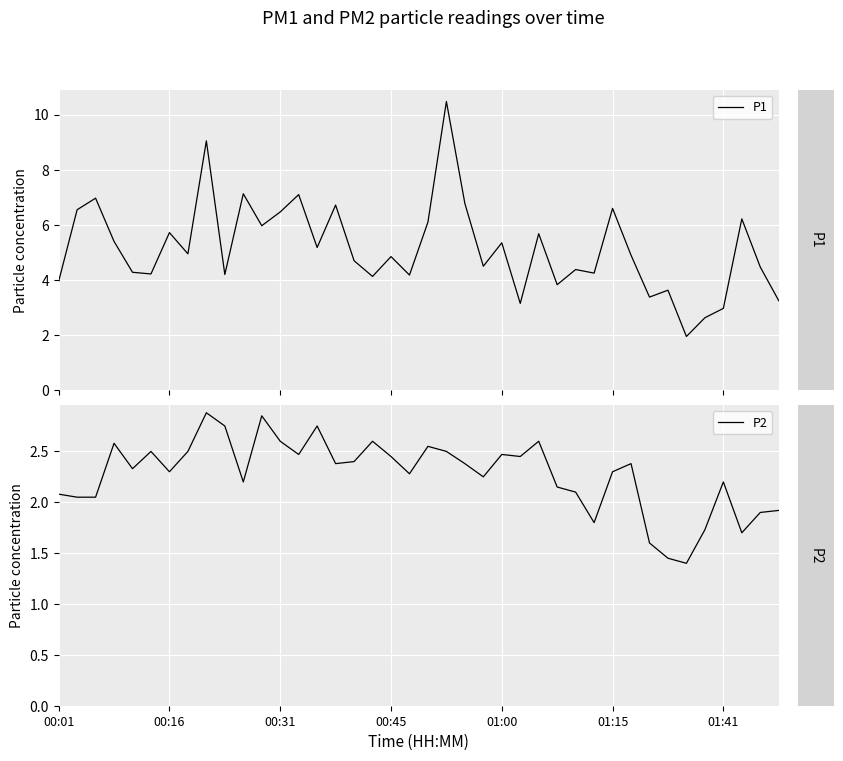

What is the total value across all series at 29?

6.0